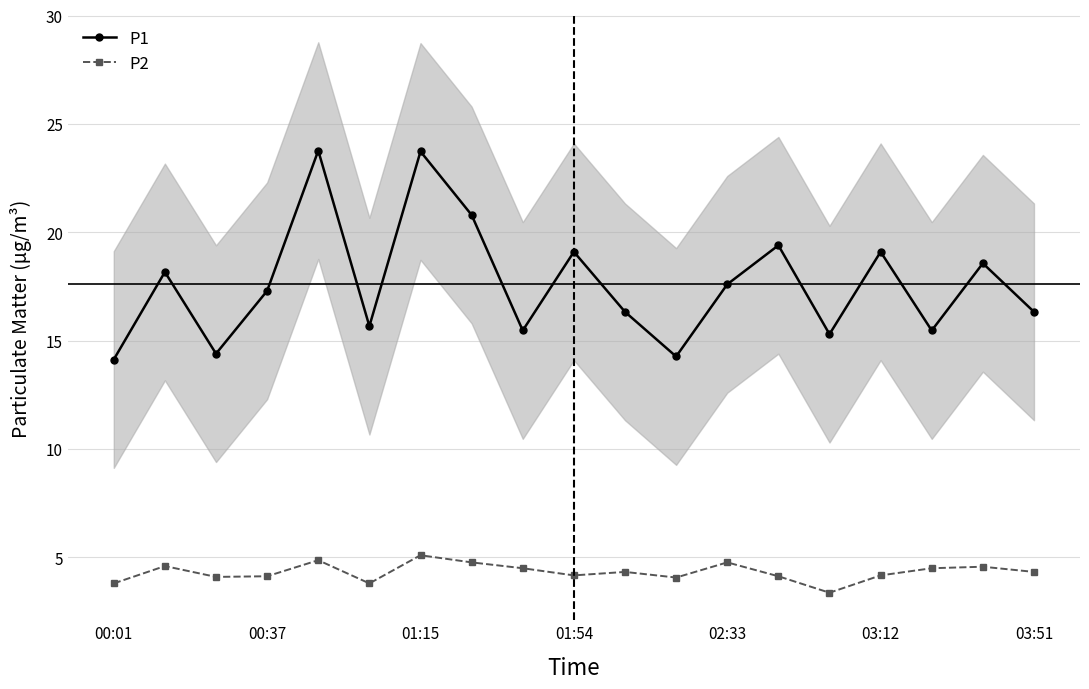

The P1 series shows 21.1 at 00:01. True or false?

False